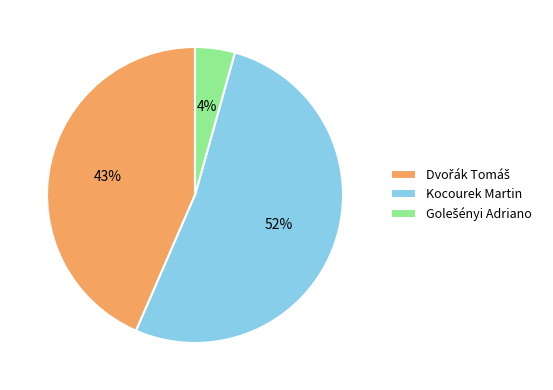

Which category has the biggest portion of the pie?

Kocourek Martin